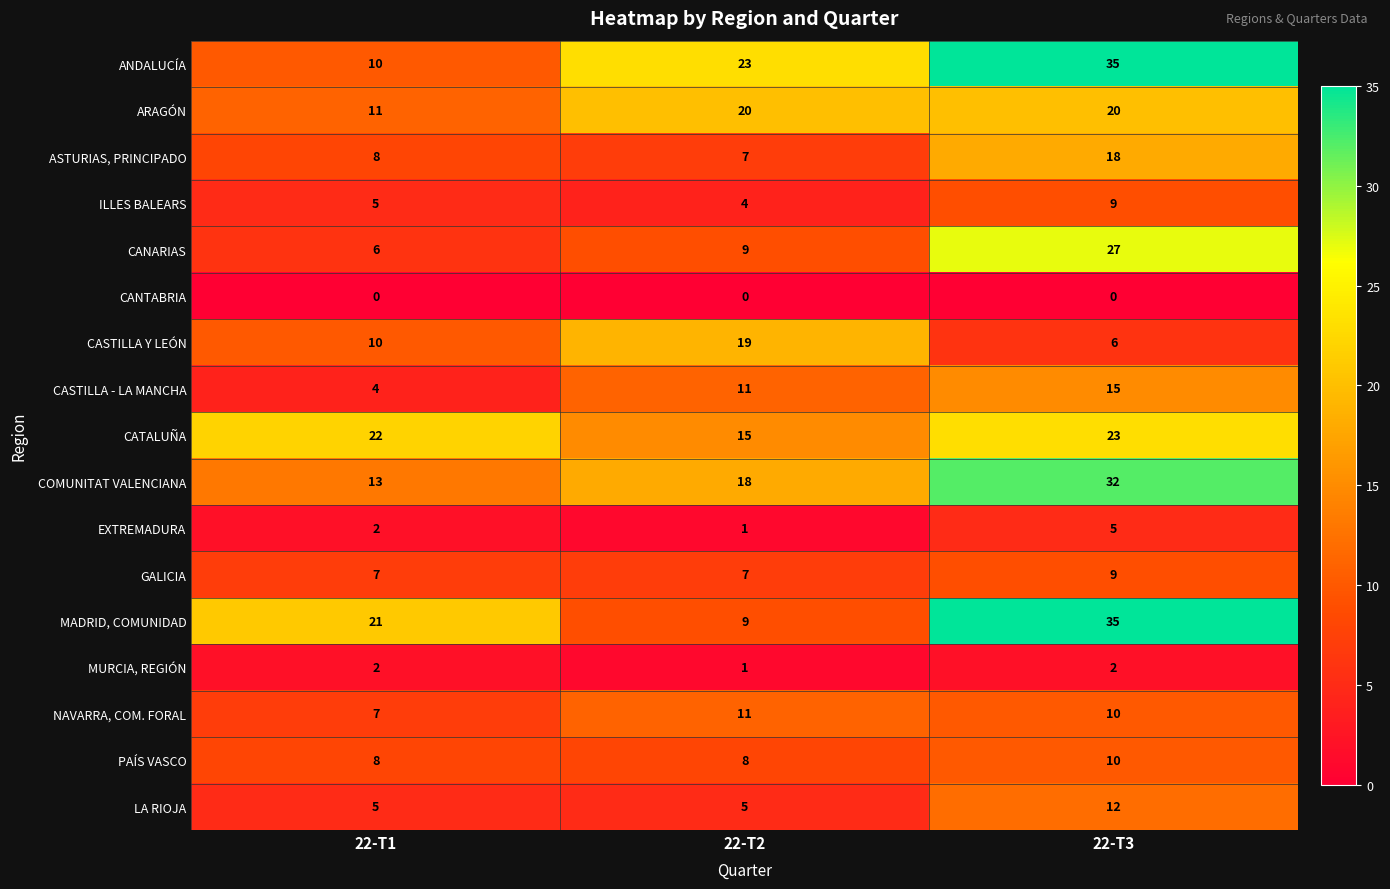

Rank the categories by ANDALUCÍA value from highest to lowest.

22-T3, 22-T2, 22-T1